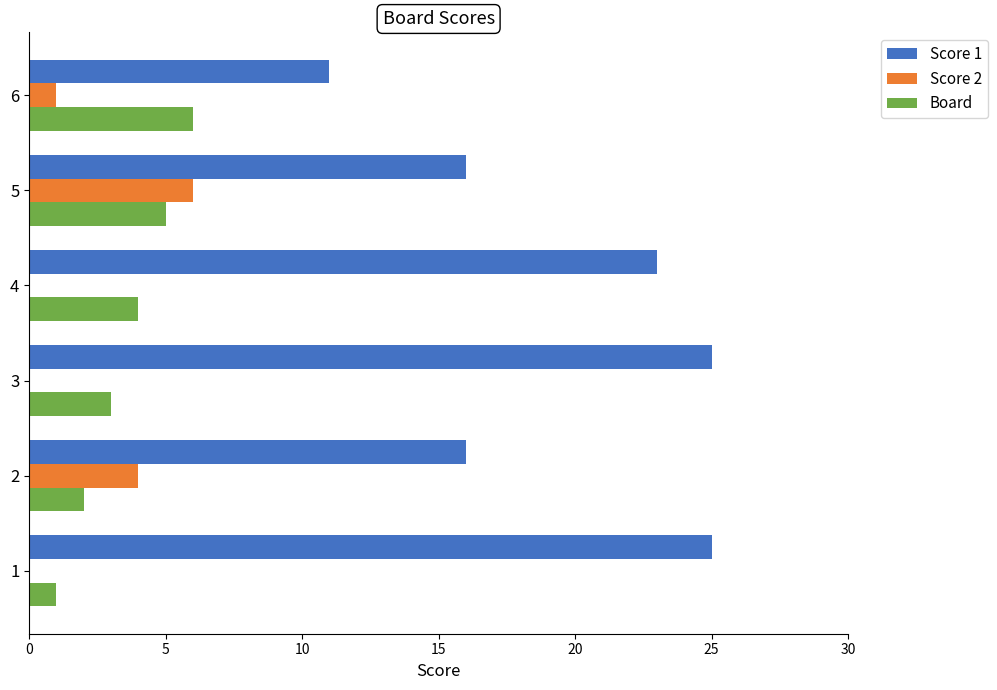

Count the Score 2 values in the range 0 to 4.

5